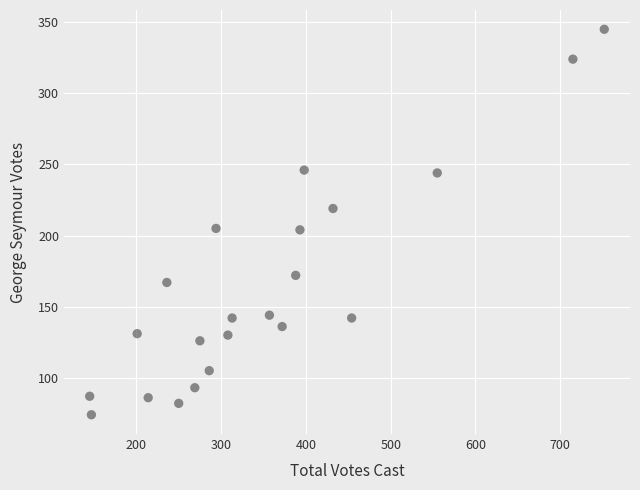

What is the range of X values (max minus min)?

607